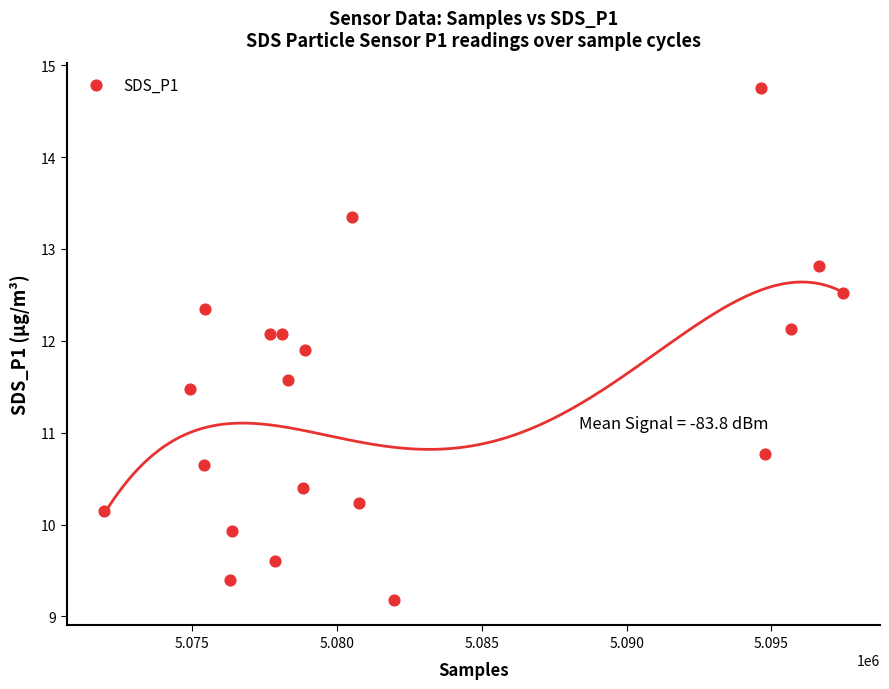

What is the range of Y values (max minus min)?

5.6